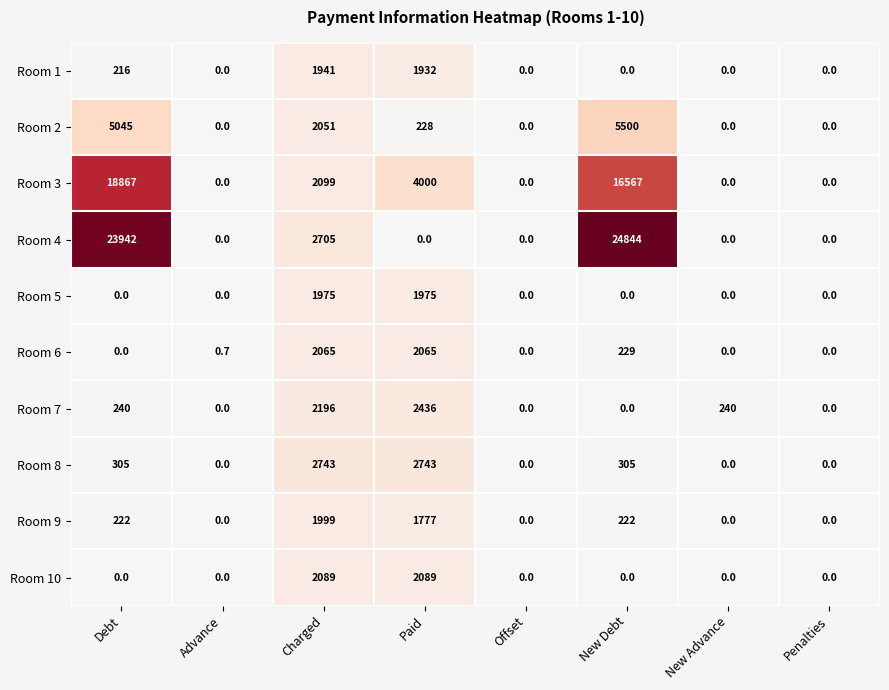

What is the average value of the Room 6 series?

545.0